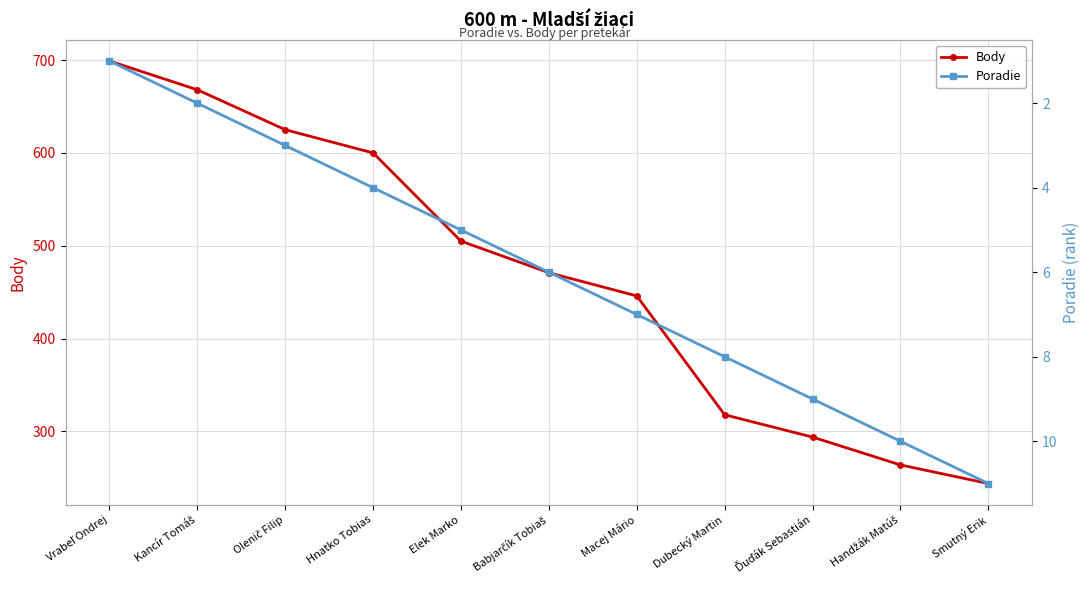

Rank the series by their maximum value, from highest to lowest.

Body, Poradie